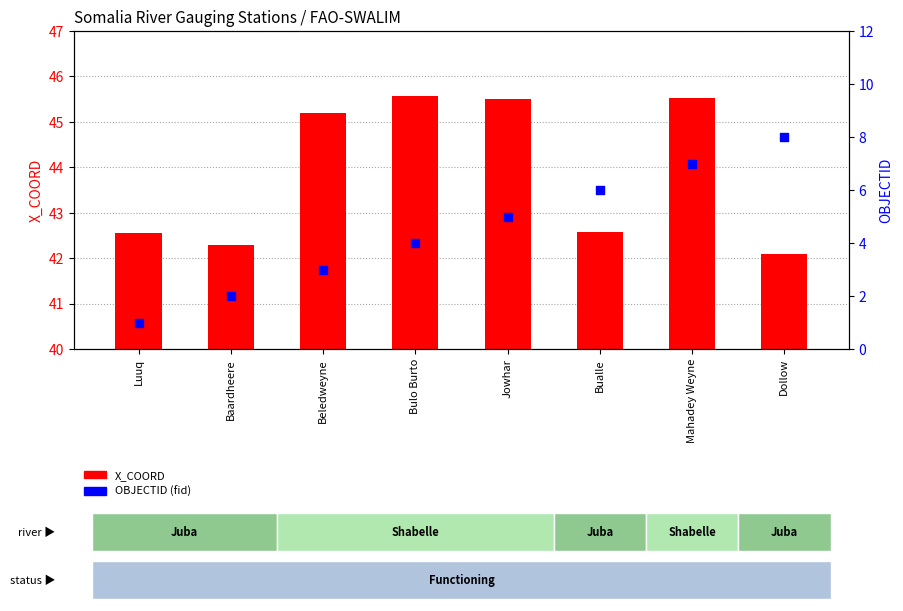

Which series contains the highest Y value?

X_COORD